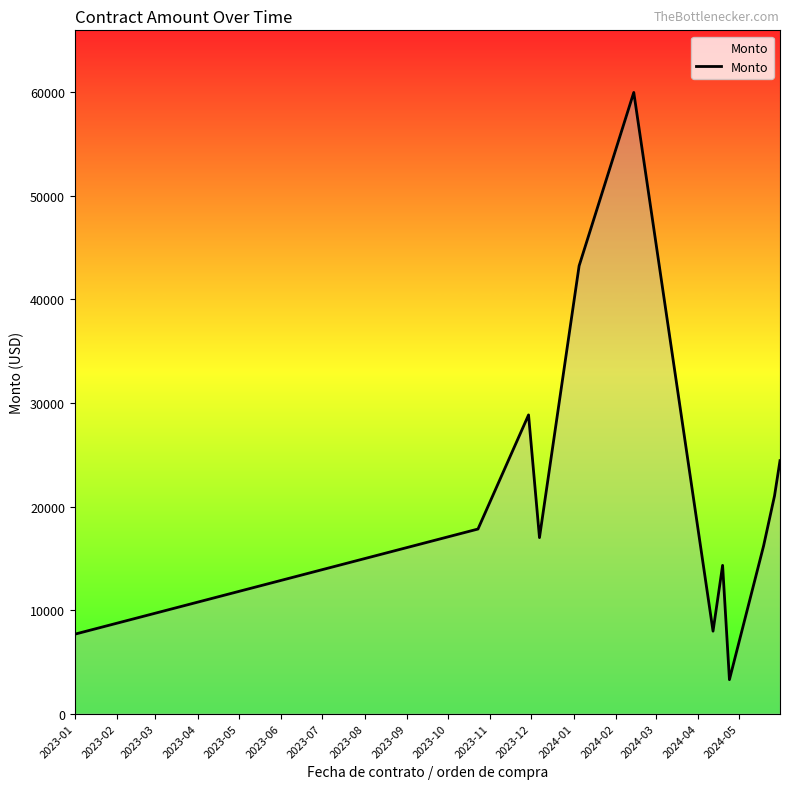

What is the minimum value shown in the chart?

3274.7